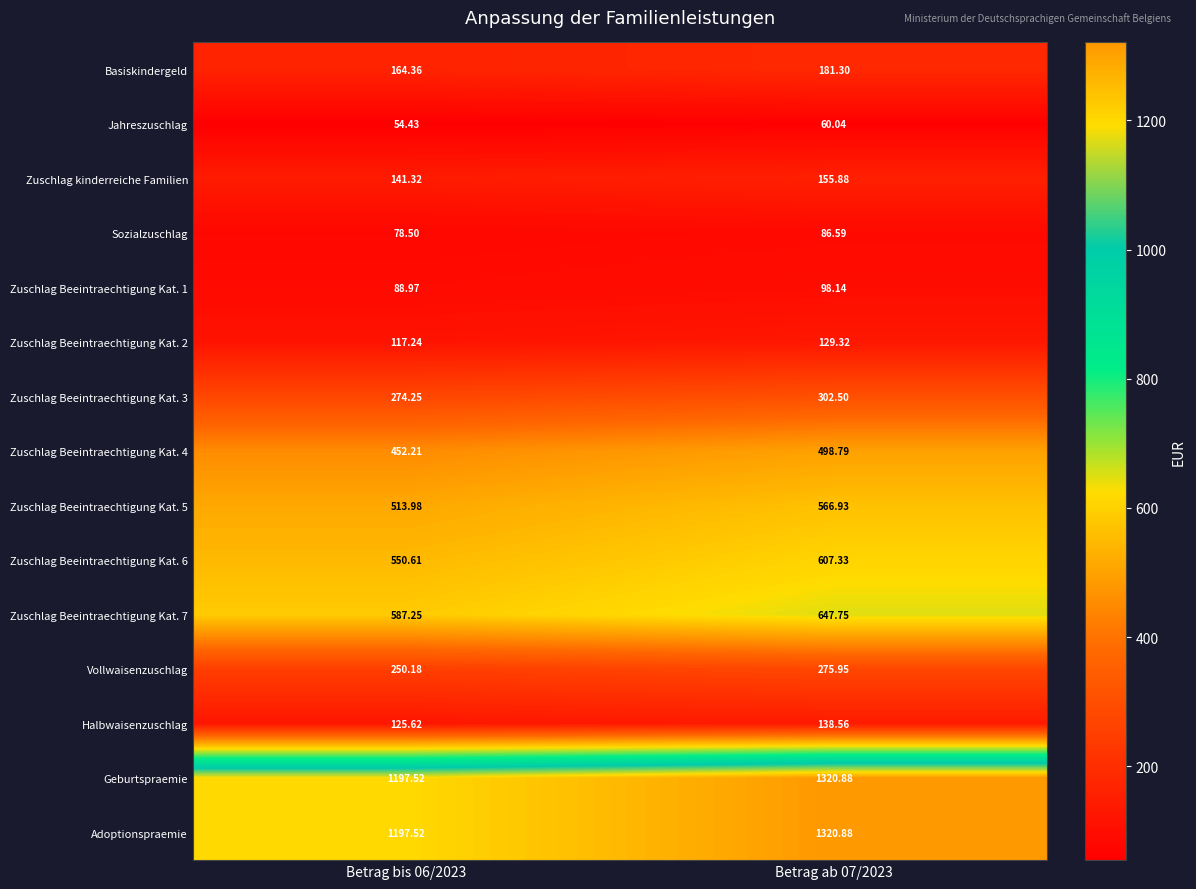

Is the value of Zuschlag kinderreiche Familien at Betrag ab 07/2023 greater than the value of Sozialzuschlag at Betrag bis 06/2023?

Yes